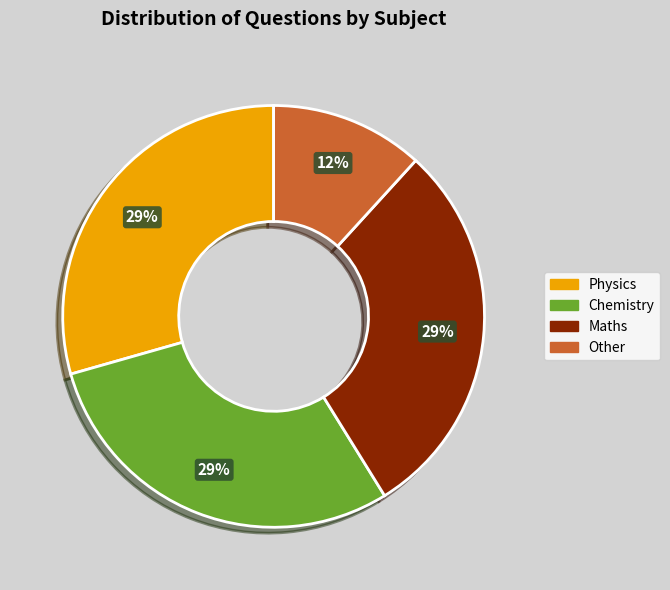

Does any single category account for the majority?

No